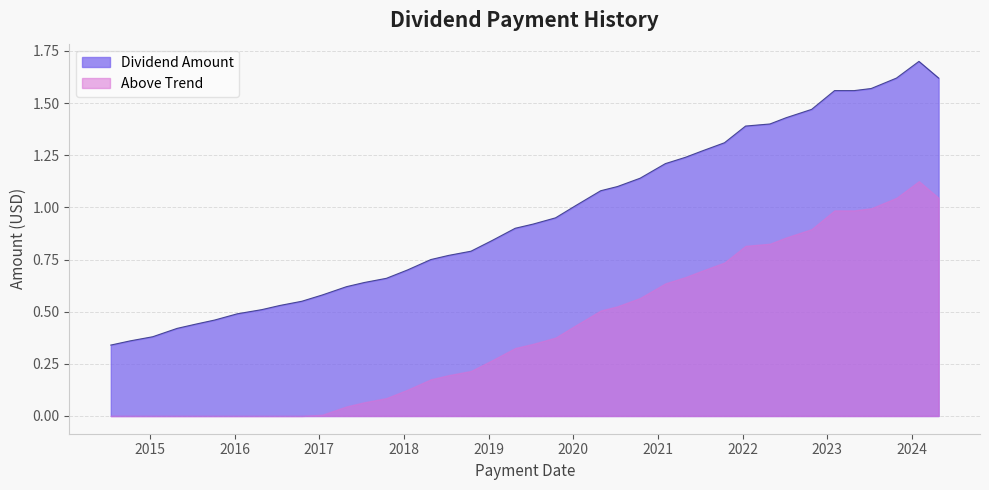

What is the greatest value displayed?

1.7